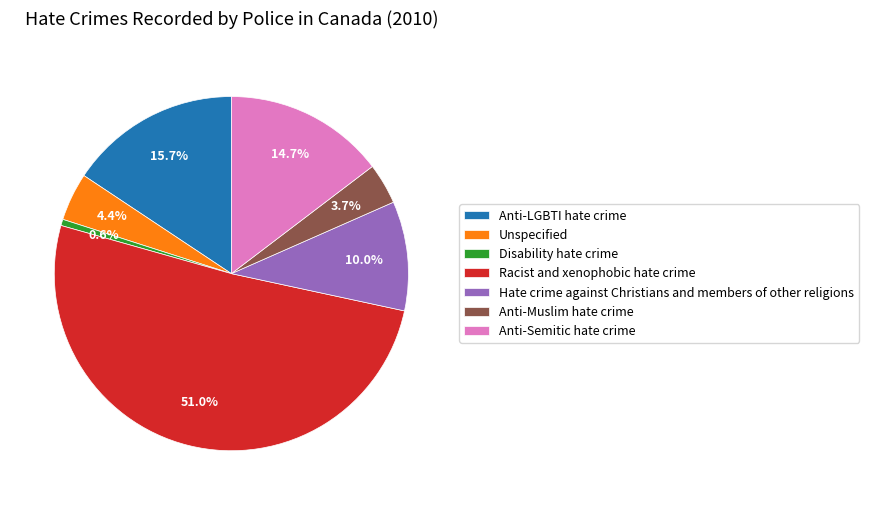

Rank the categories by value from lowest to highest.

Disability hate crime, Anti-Muslim hate crime, Unspecified, Hate crime against Christians and members of other religions, Anti-Semitic hate crime, Anti-LGBTI hate crime, Racist and xenophobic hate crime